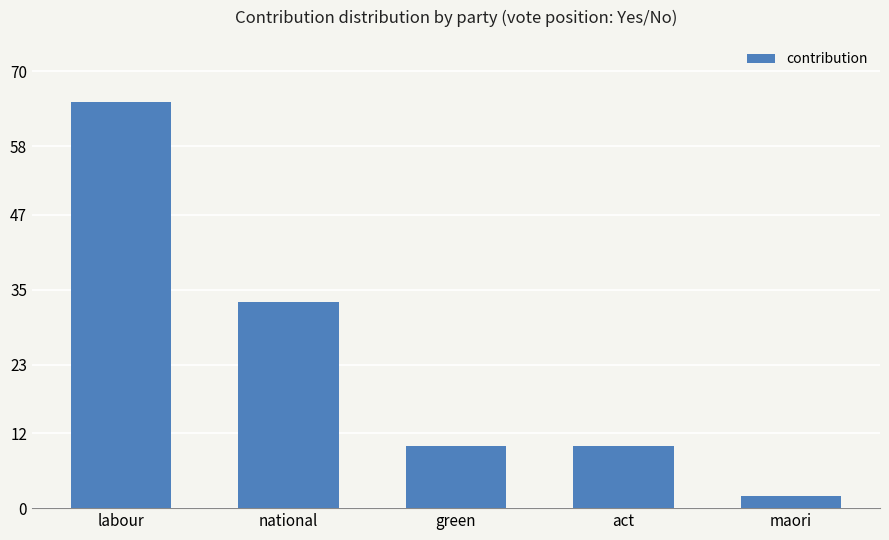

Reading left to right, list all the values displayed in this chart.

65	33	10	10	2